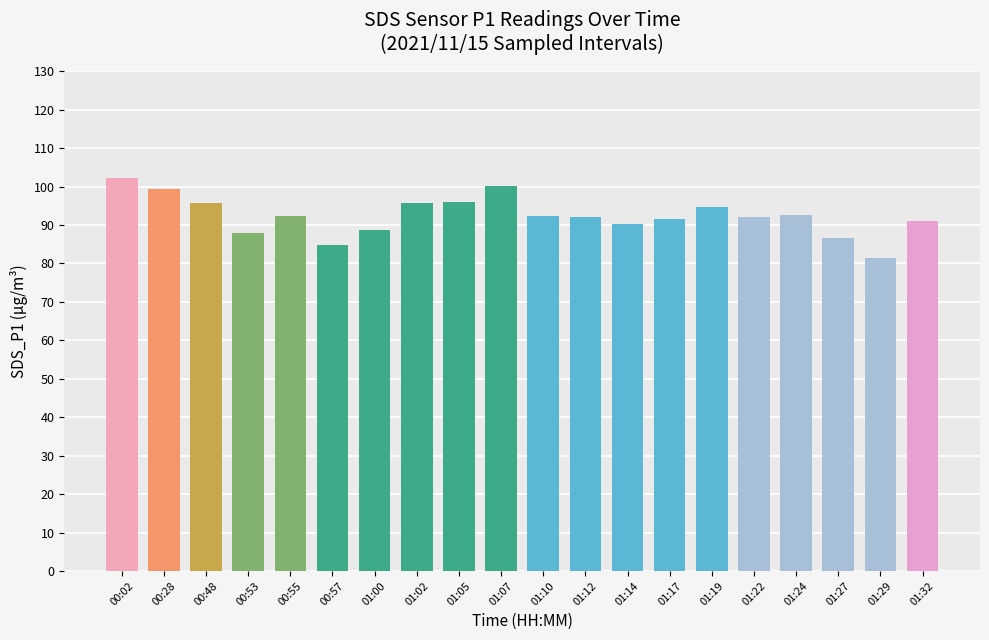

What is the greatest value displayed?

102.1